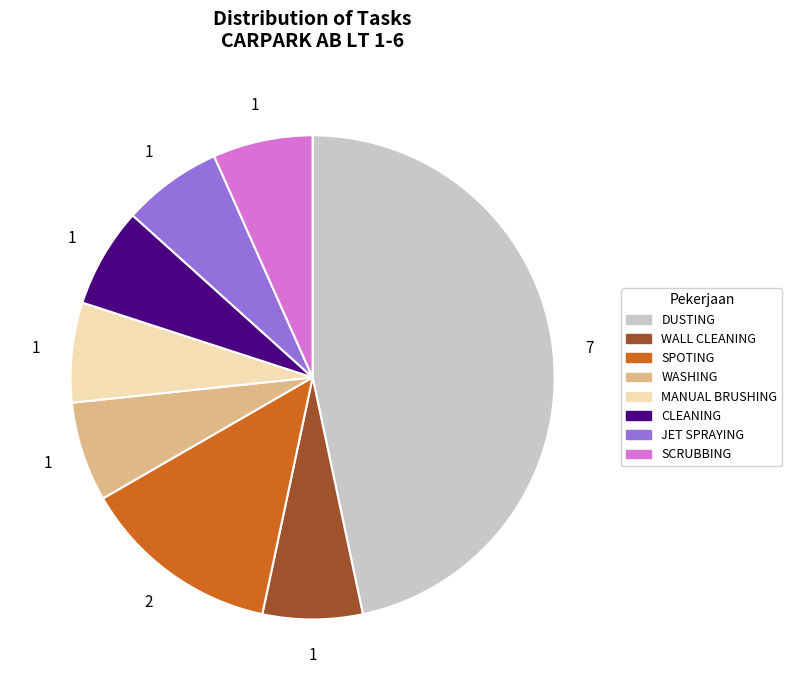

Which has a higher value, SCRUBBING or DUSTING?

DUSTING